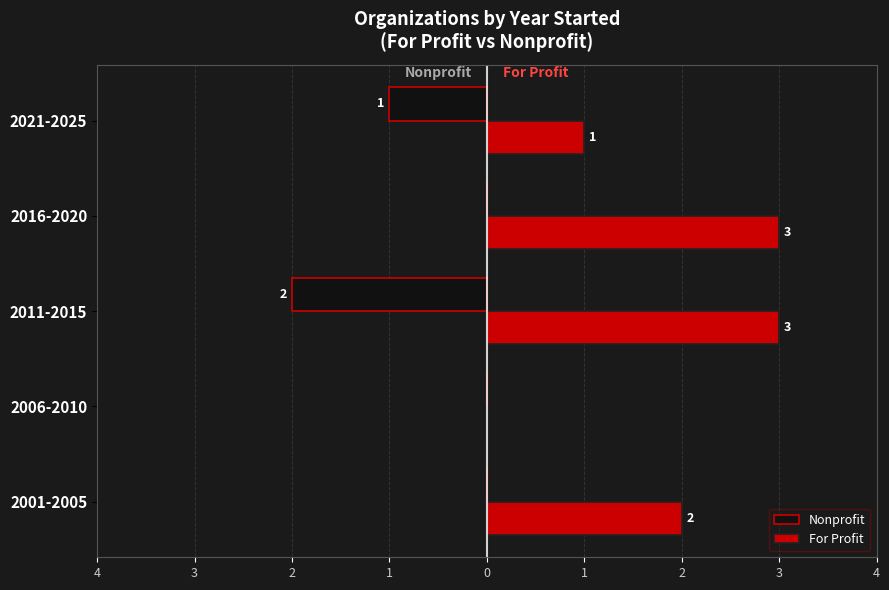

What are all the series names shown in the legend?

Nonprofit, For Profit